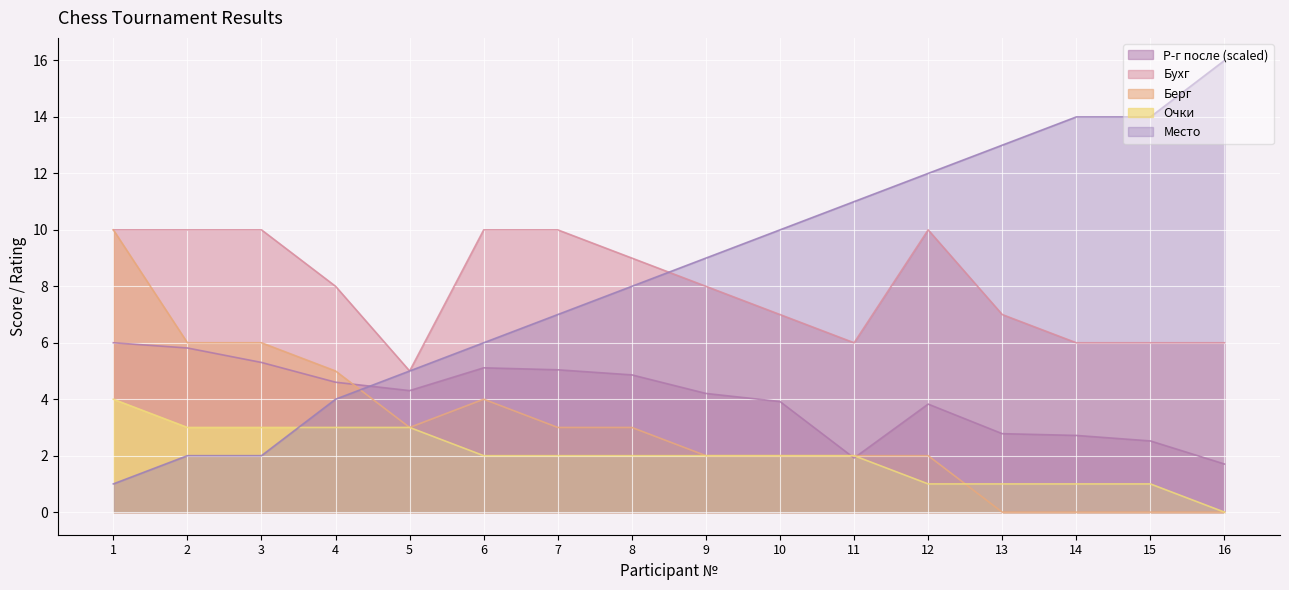

Does the chart display data point markers on the line(s)?

No